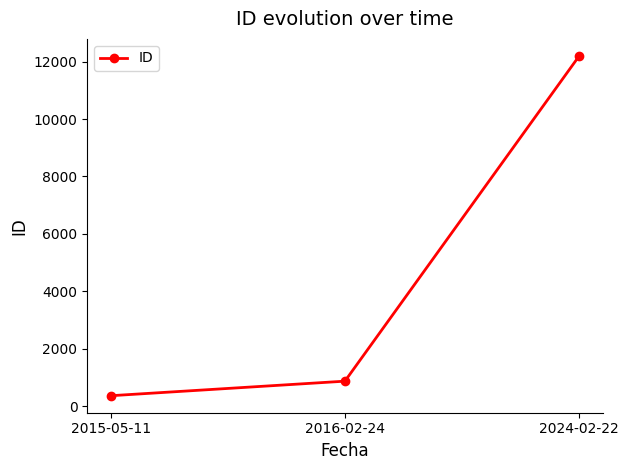

Between 2024-02-22 and 2016-02-24, which is larger?

2024-02-22